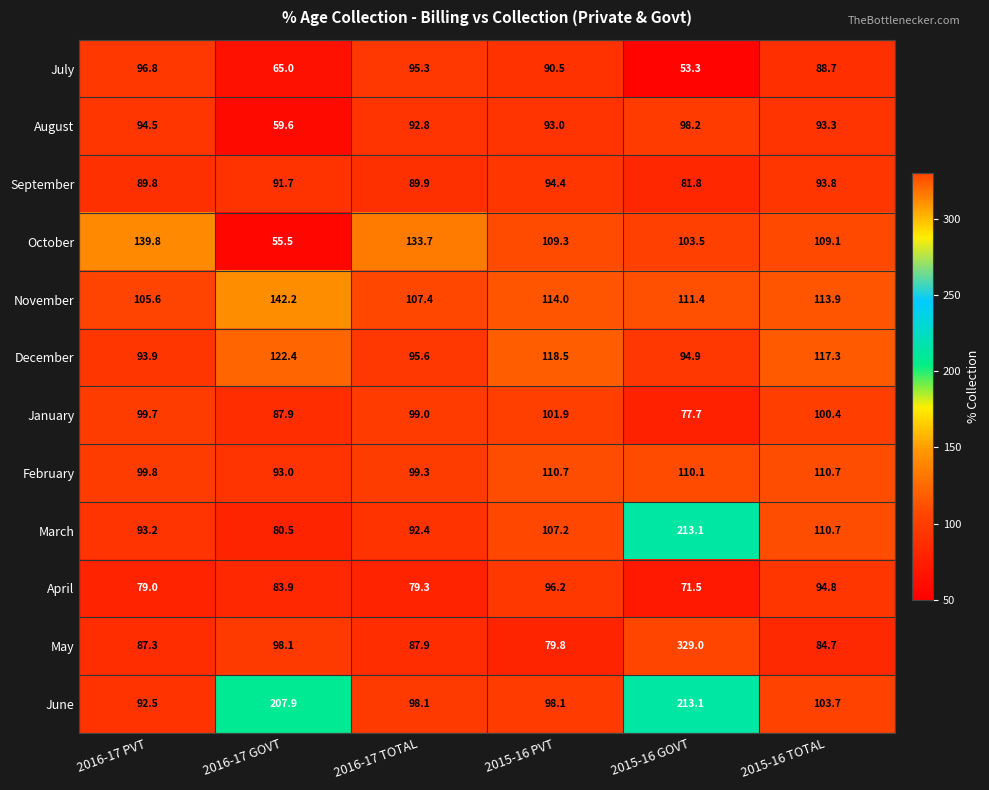

Is it true that February equals 60.4 at 2016-17 TOTAL?

False